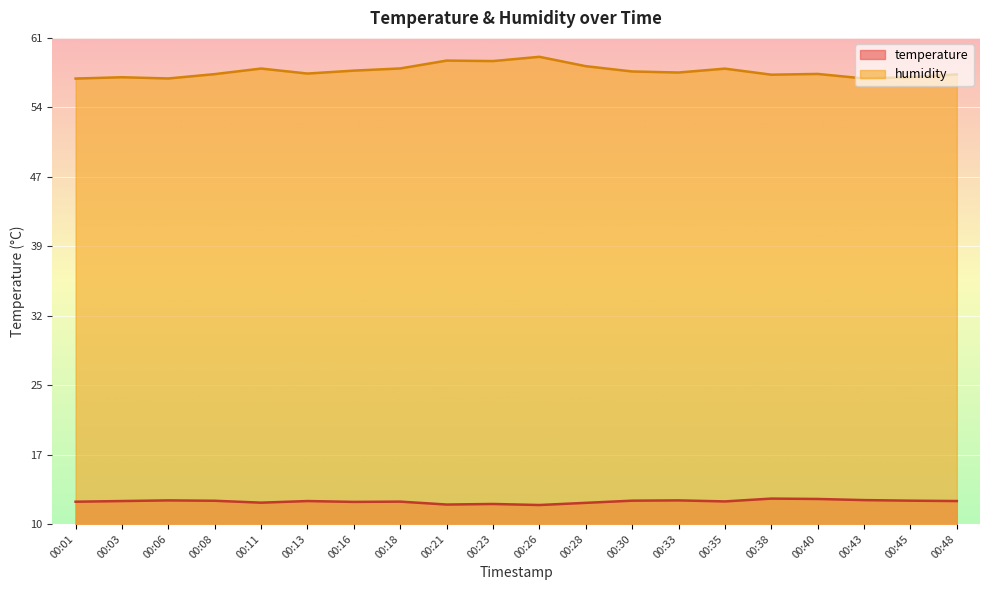

How many lines are shown in the chart?

2